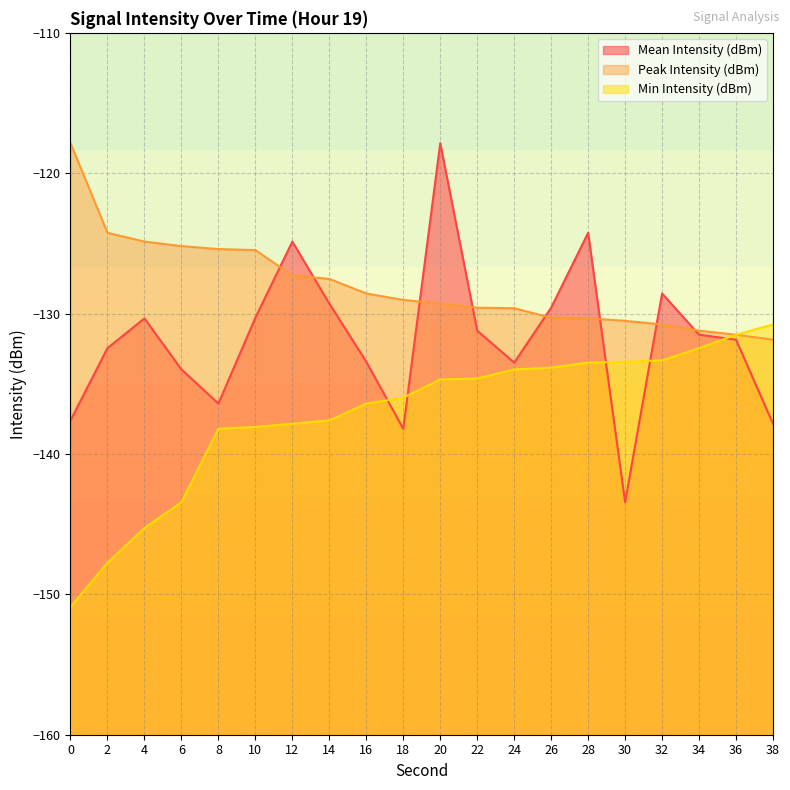

What is the sum of all Min Intensity (dBm) values?

-2743.6